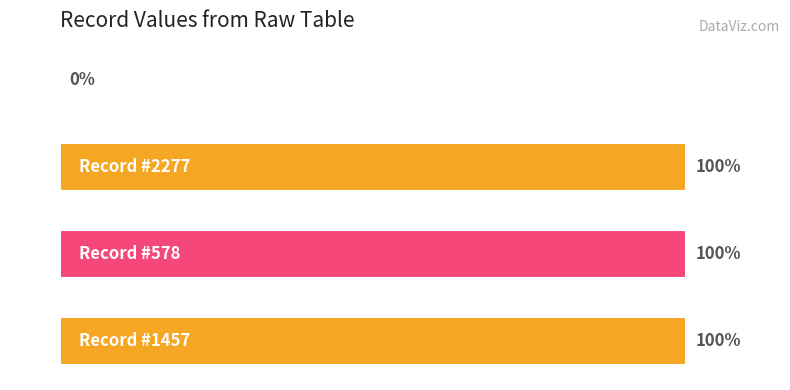

Are the bars horizontal?

Yes